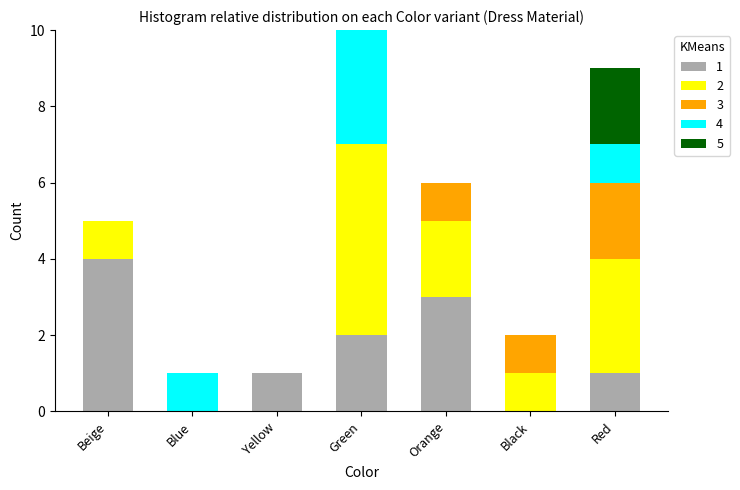

At which category is the sum across all series the highest?

Green